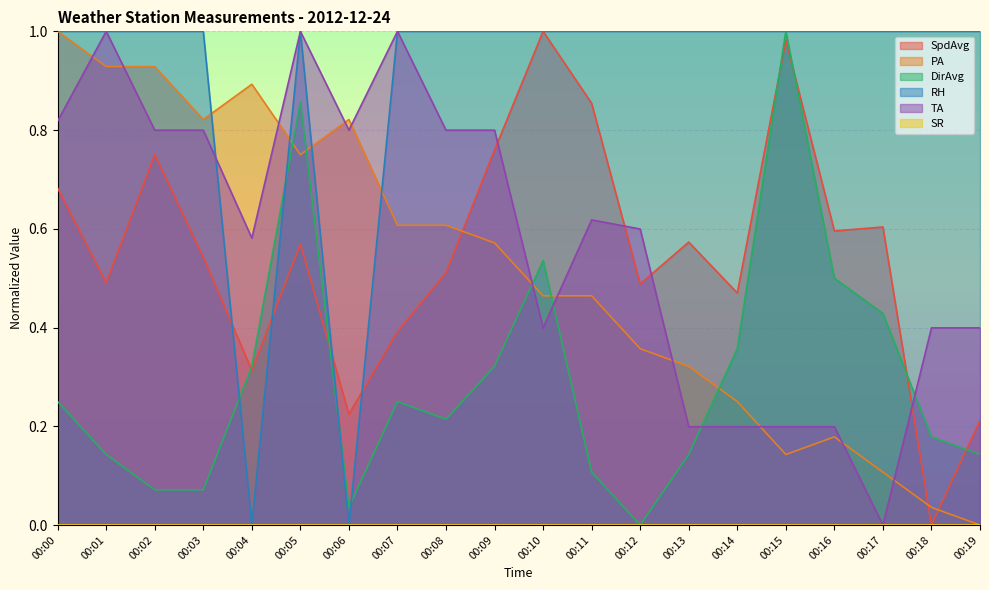

What is the difference between the maximum and second lowest values in the SpdAvg series?

0.8